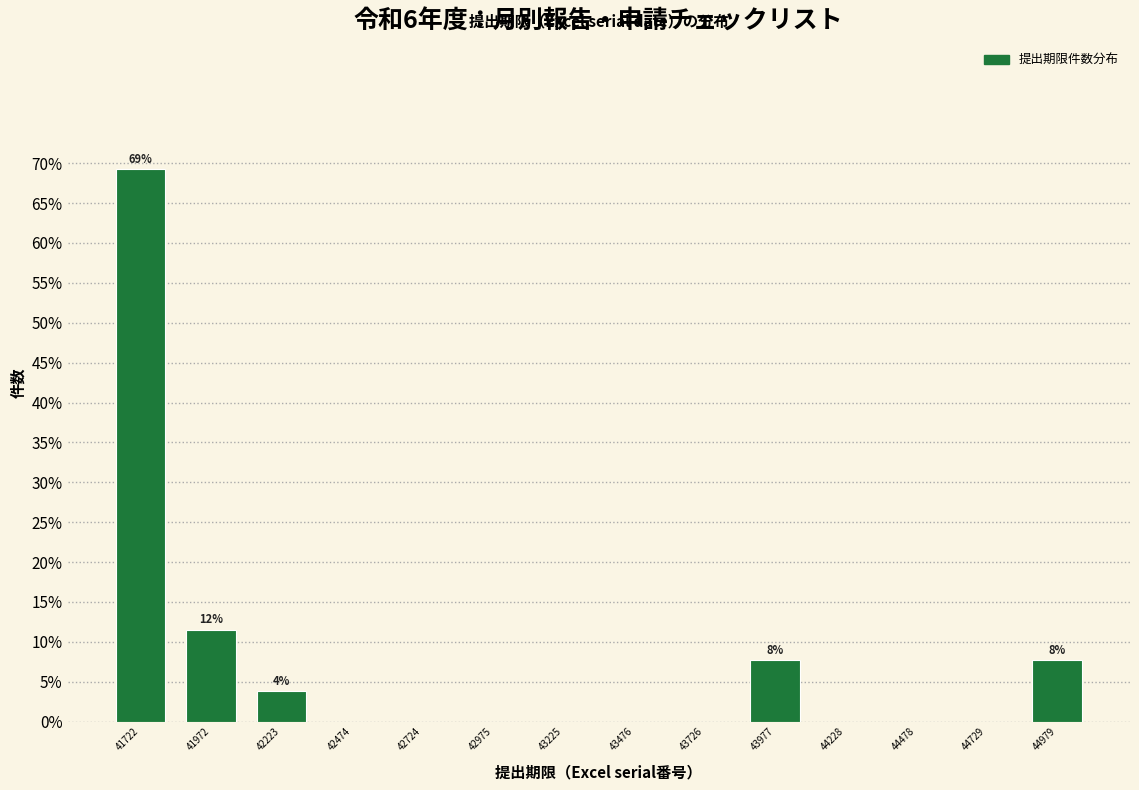

Over which range of the x-axis is the bar tallest?

41600 to 41850